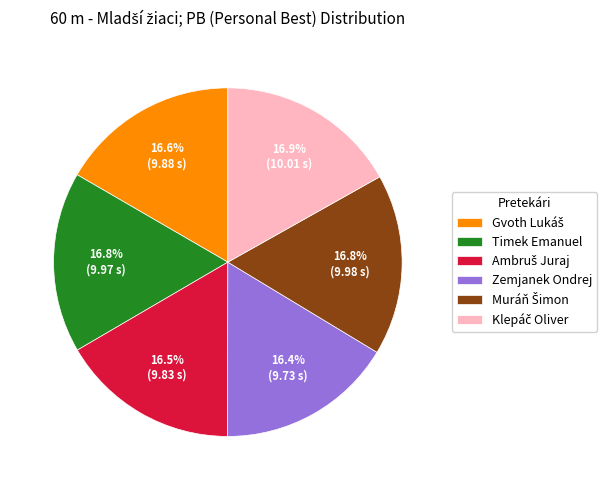

What is the ratio of the value at Zemjanek Ondrej to the value at Timek Emanuel?

1.0